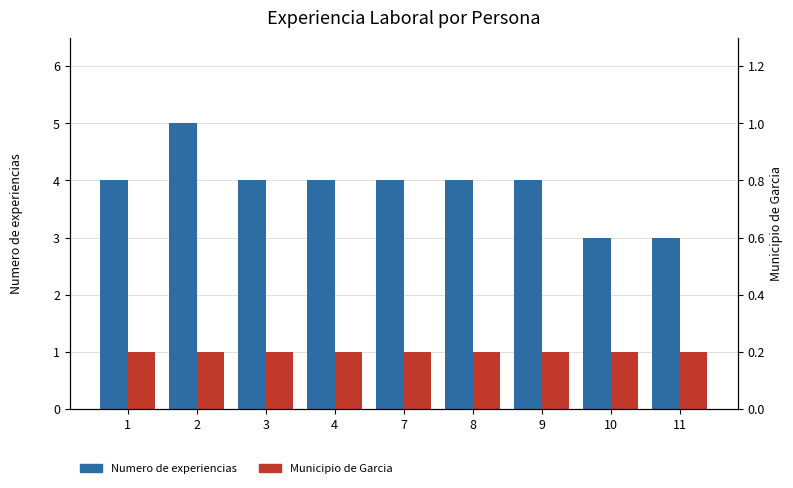

List the series in order of their overall mean, highest first.

Numero de experiencias, Municipio de Garcia